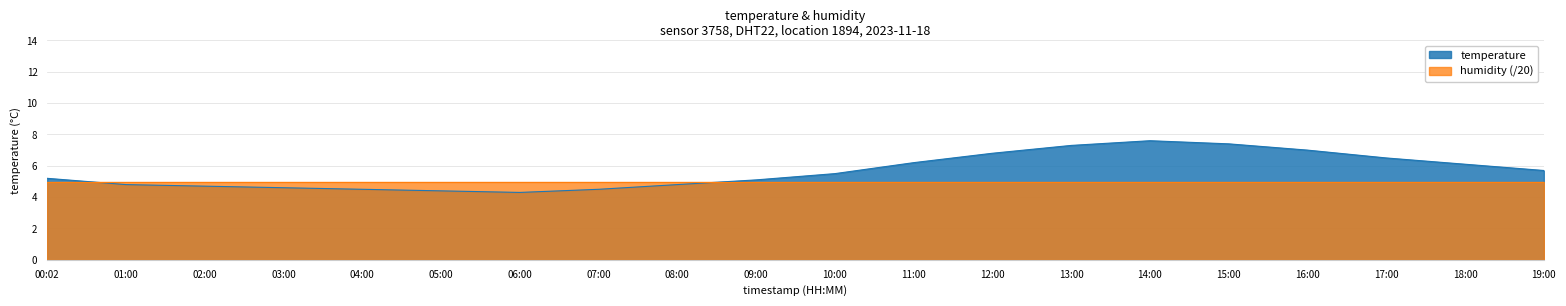

What is the ratio of the value at 19:00 to the value at 14:00?

0.8